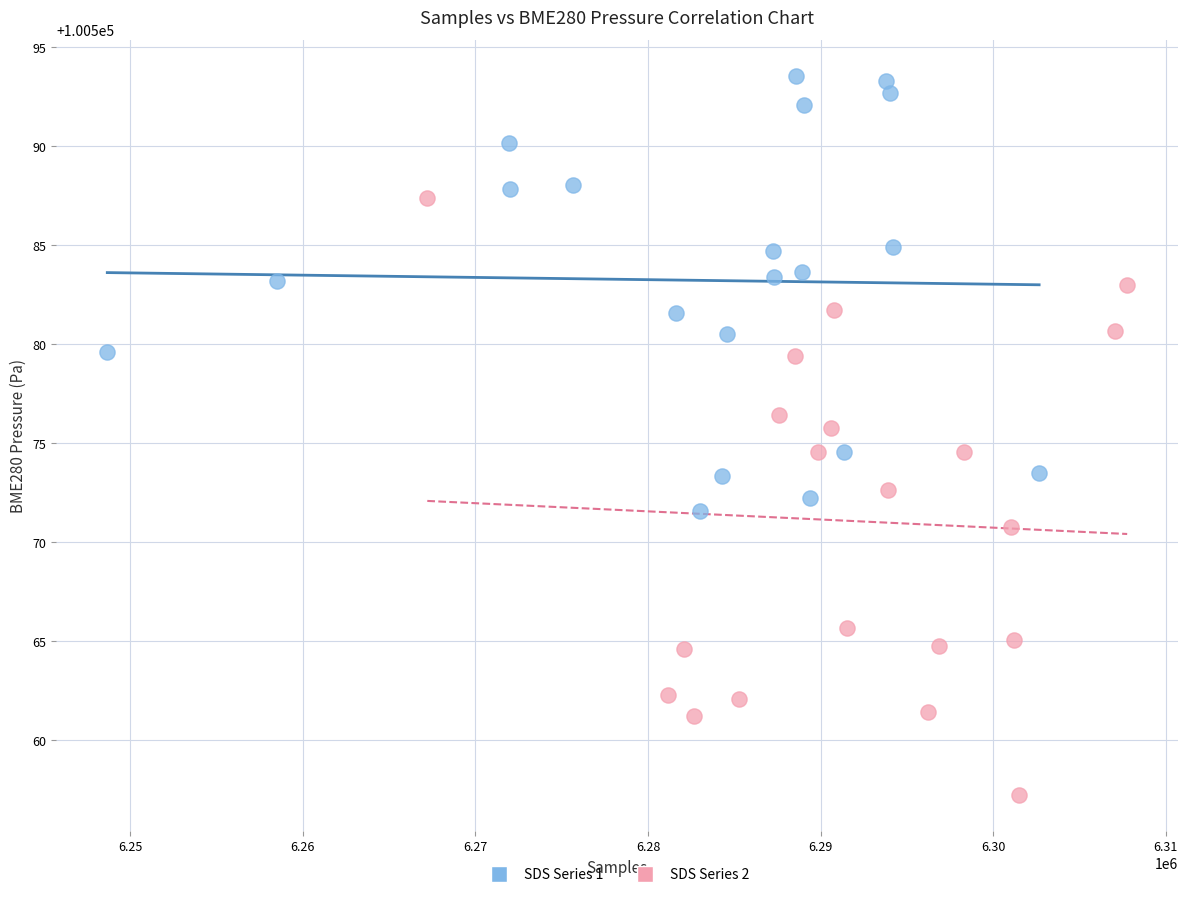

Which series contains the lowest Y value?

SDS Series 2